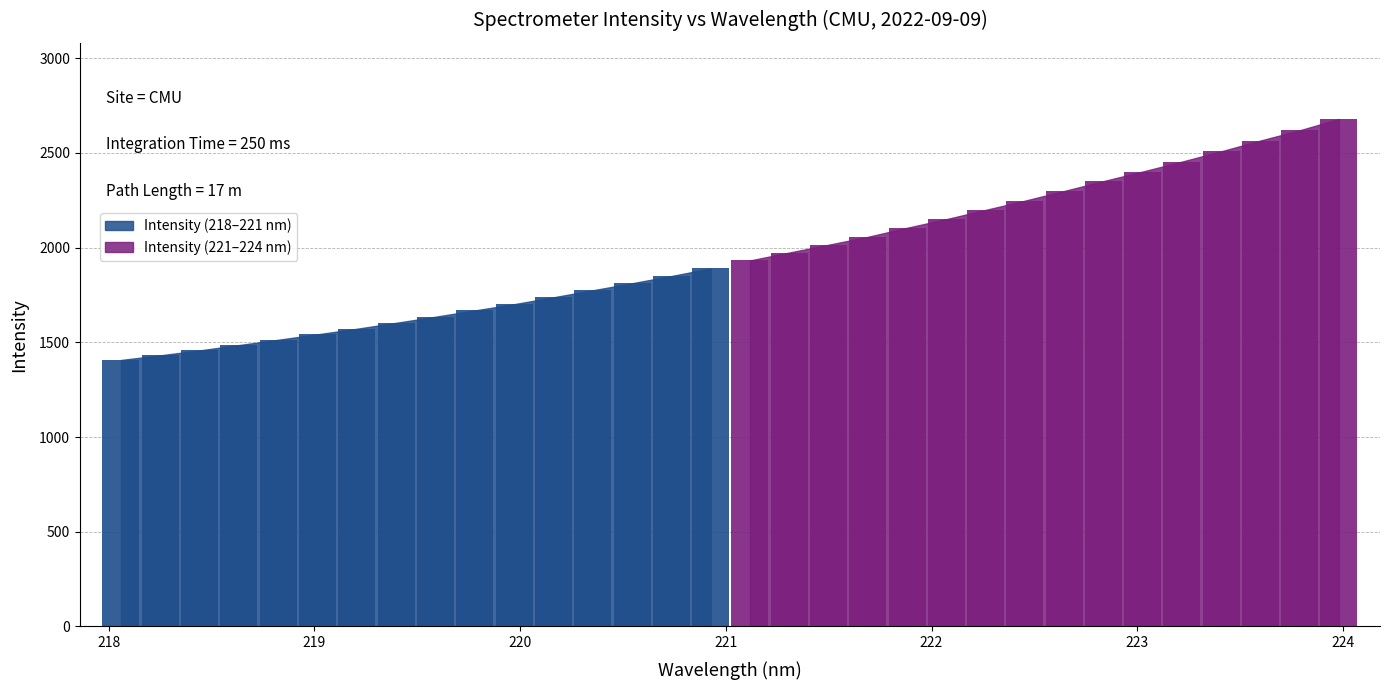

Is it true that the value at 223.408 is 4272.7?

False